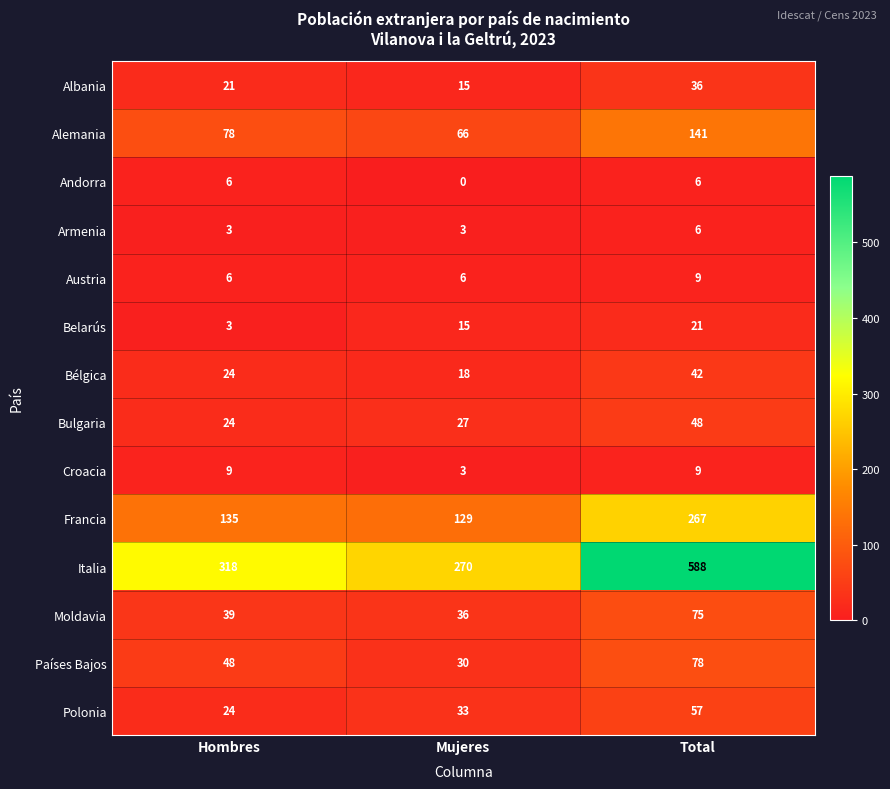

What is the average value of the Polonia series?

38